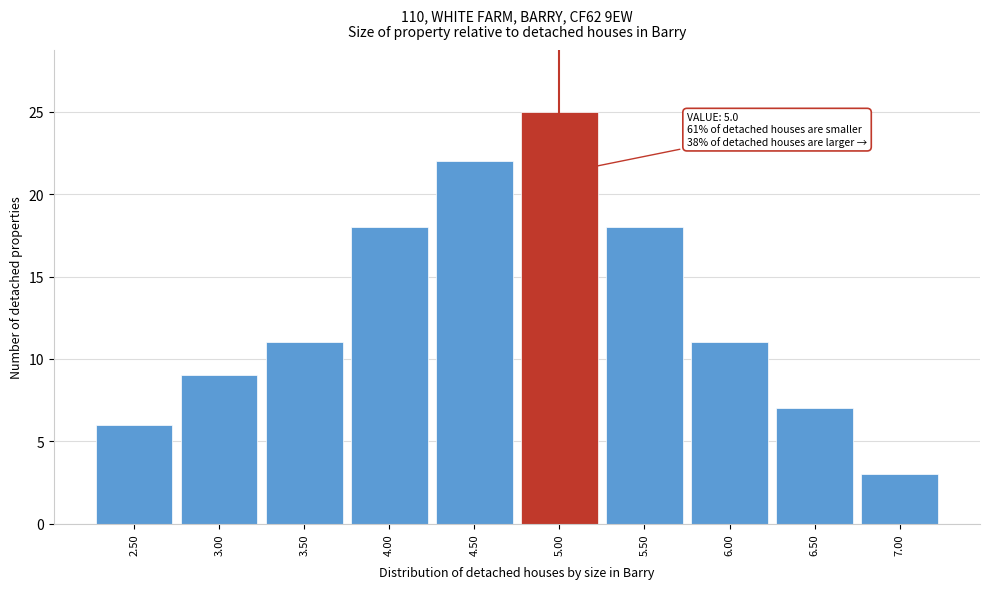

Reading left to right, transcribe all the data shown in this chart.

2.50=6	3.00=9	3.50=11	4.00=18	4.50=22	5.00=25	5.50=18	6.00=11	6.50=7	7.00=3